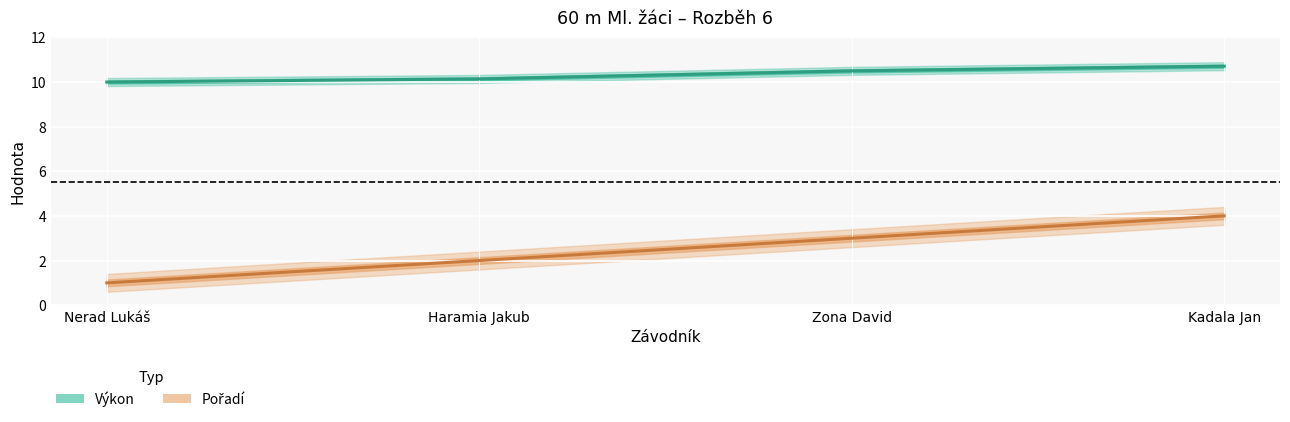

Count the number of data series in this chart.

2